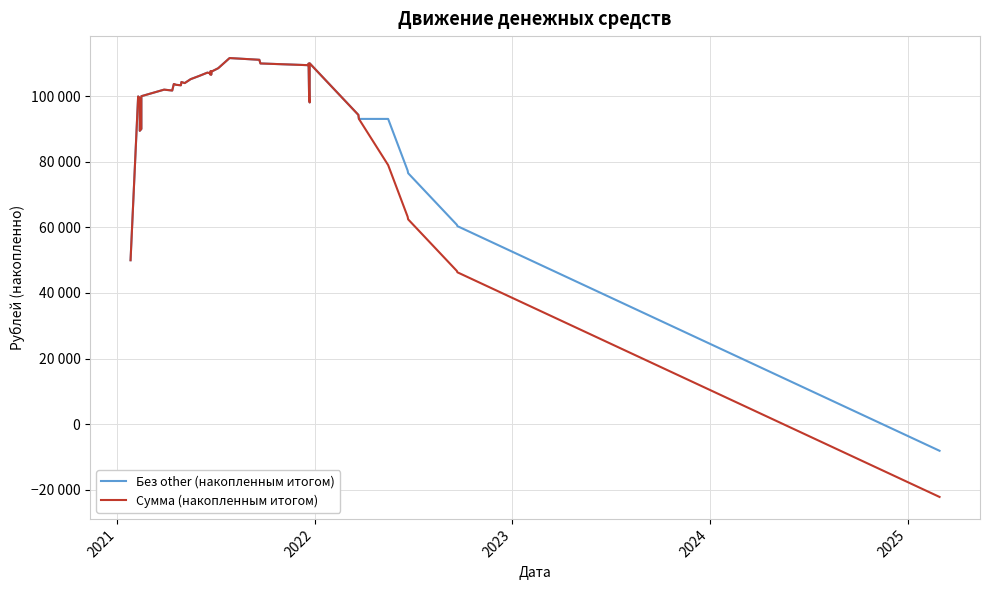

Is this an area chart (filled region under the line)?

No